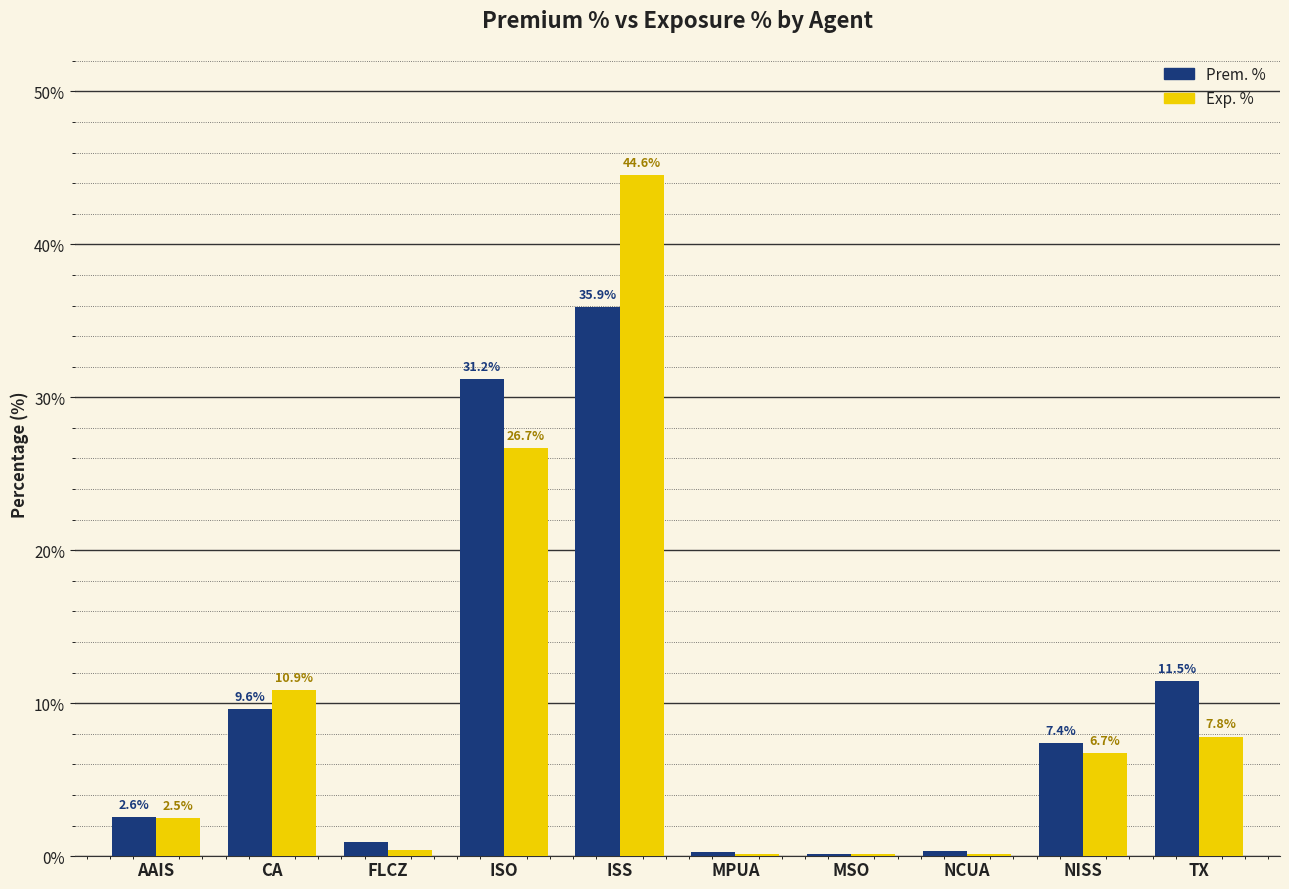

The value of Prem. % at ISO is 31.2. True or false?

True